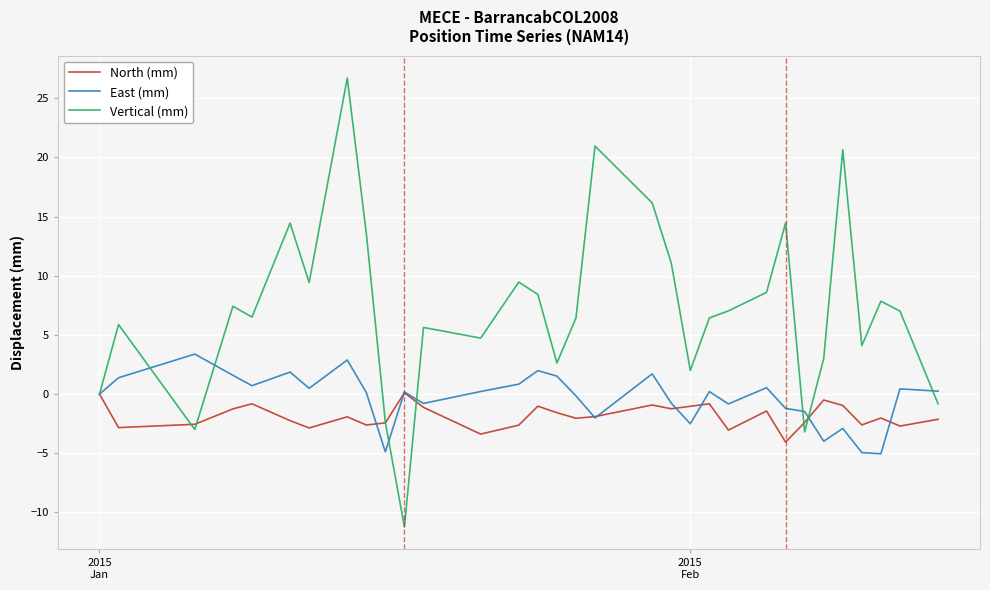

List the series in order of their peak value, lowest first.

North (mm), East (mm), Vertical (mm)